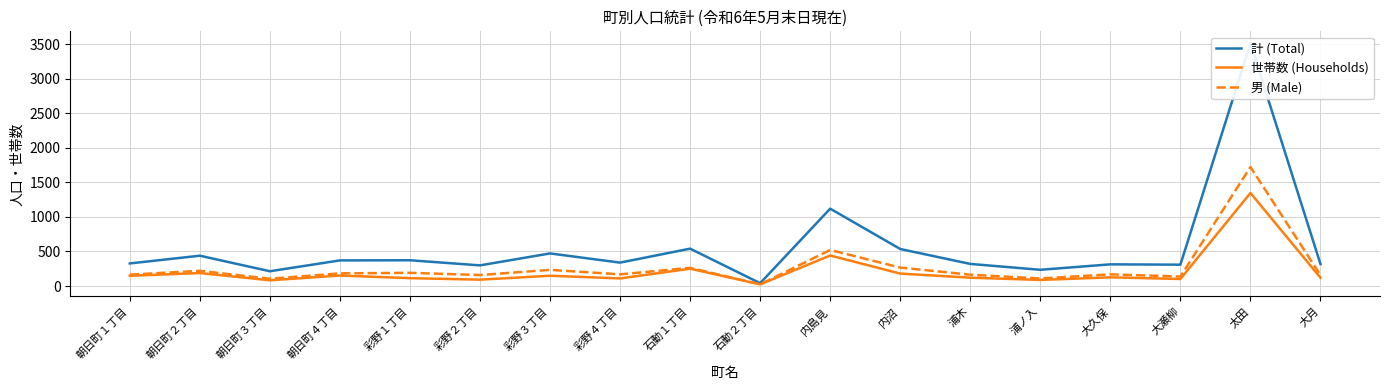

The value of 計 (Total) at 朝日町２丁目 is 108. True or false?

False